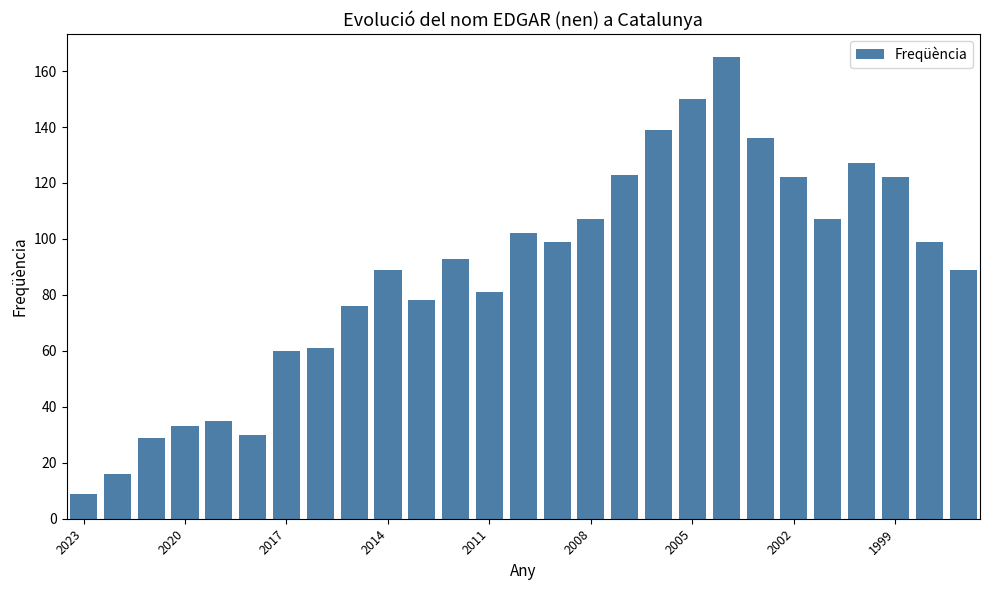

Reading left to right, list all the values displayed in this chart.

9	16	29	33	35	30	60	61	76	89	78	93	81	102	99	107	123	139	150	165	136	122	107	127	122	99	89